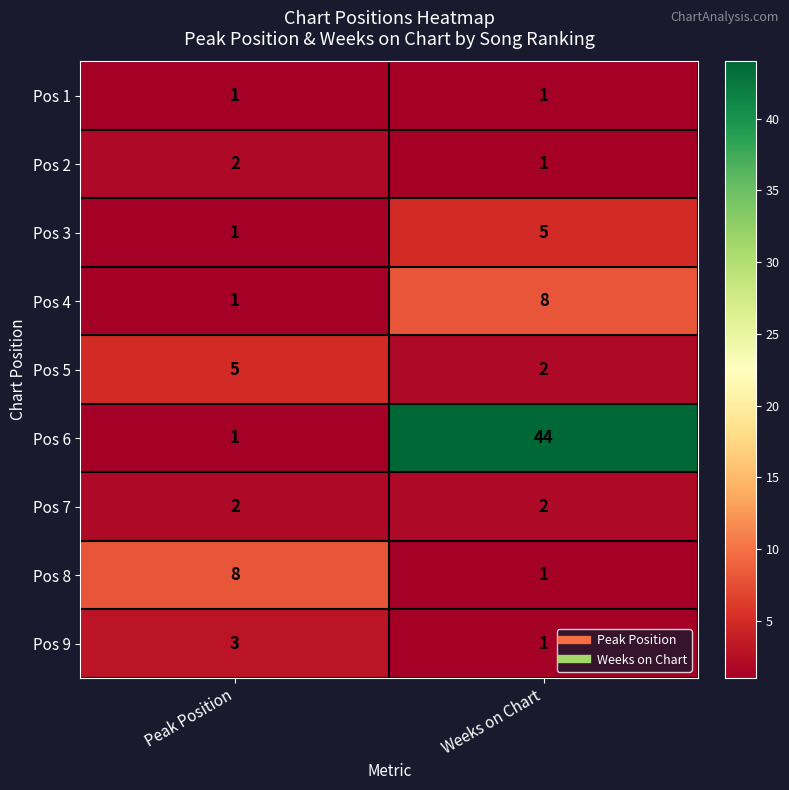

At how many categories does at least one series exceed 14?

1